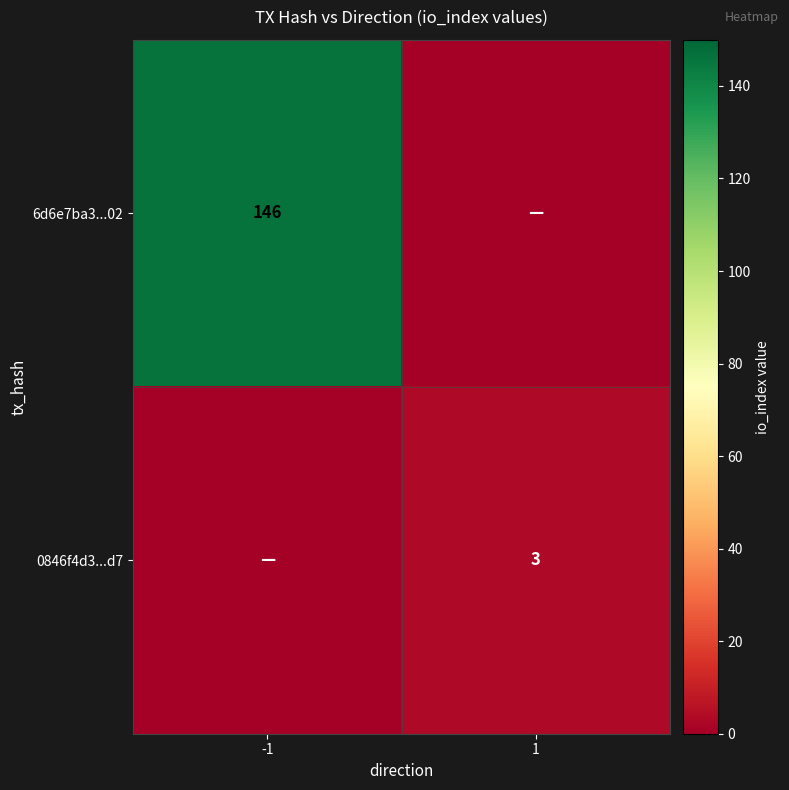

Is it true that 6d6e7ba3...02 equals 246 at -1?

False